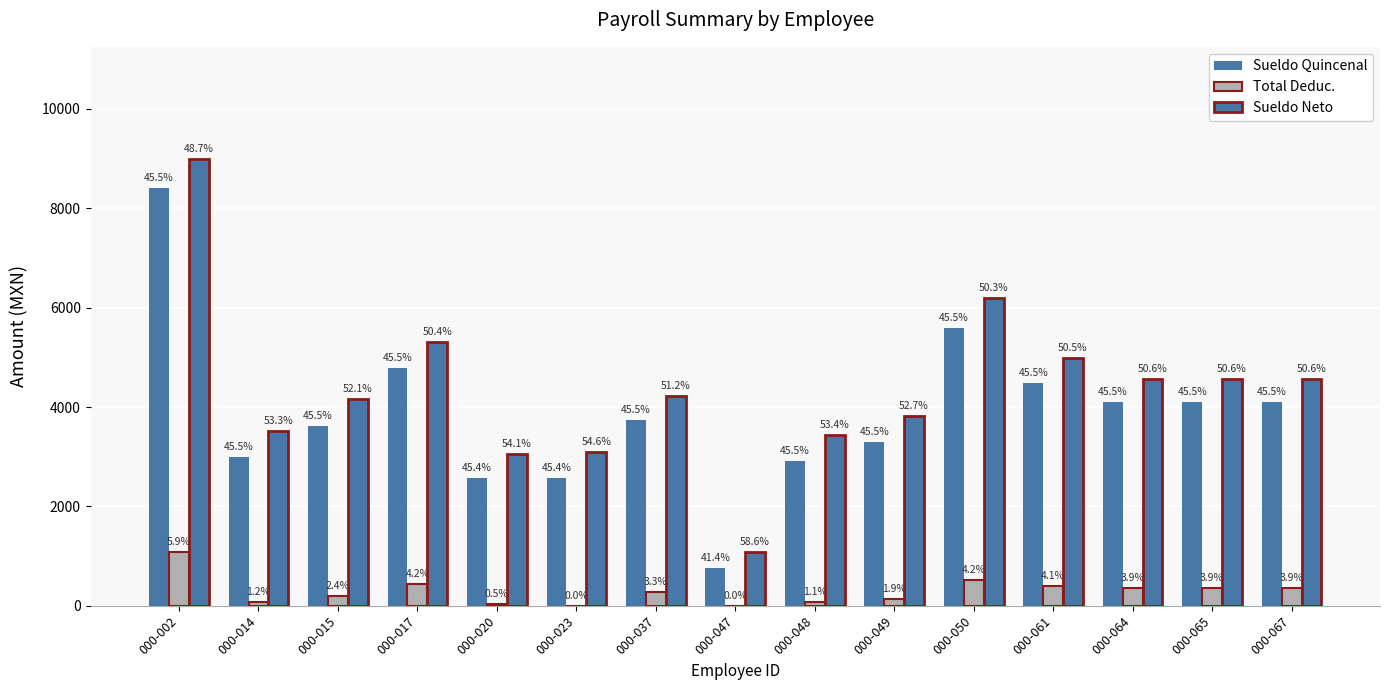

Is it true that Total Deduc. equals 539.4 at 000-067?

False